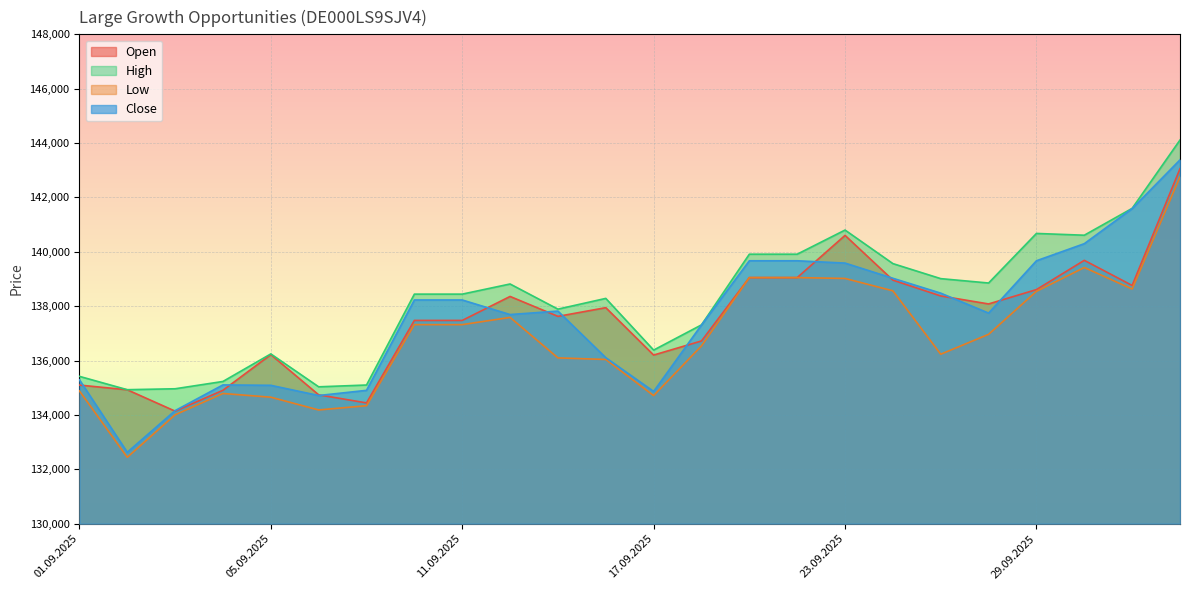

What is the label of the 6th point from the left?

08.09.2025